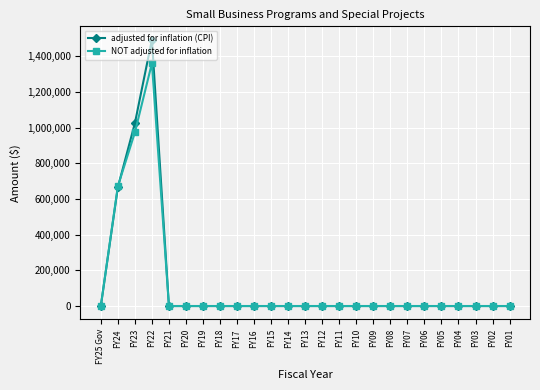

How many data points in NOT adjusted for inflation are above 0?

3